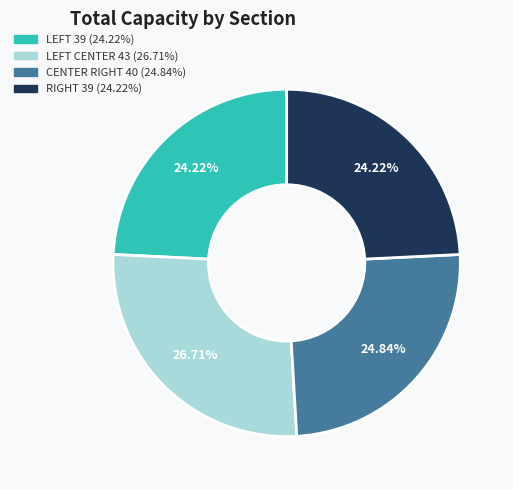

How many slices are in this pie chart?

4